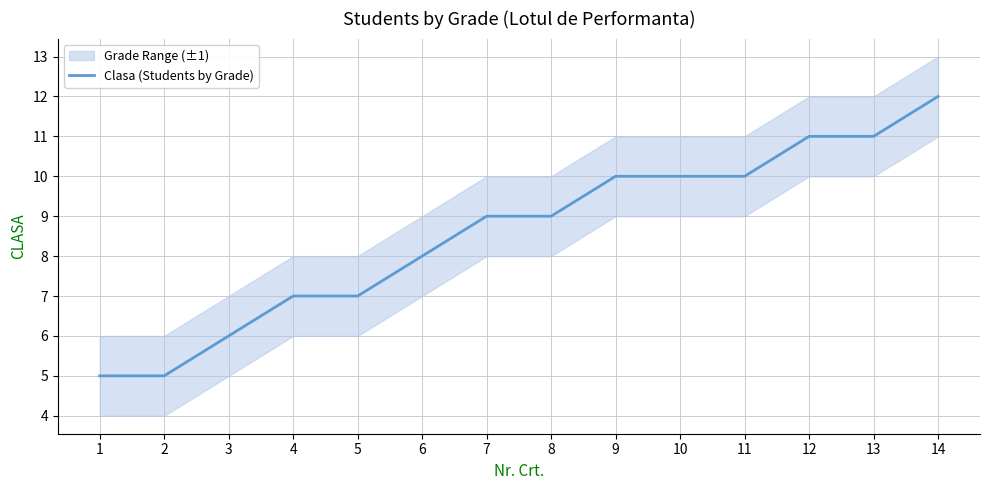

What is the difference between the second highest and second lowest values?

6